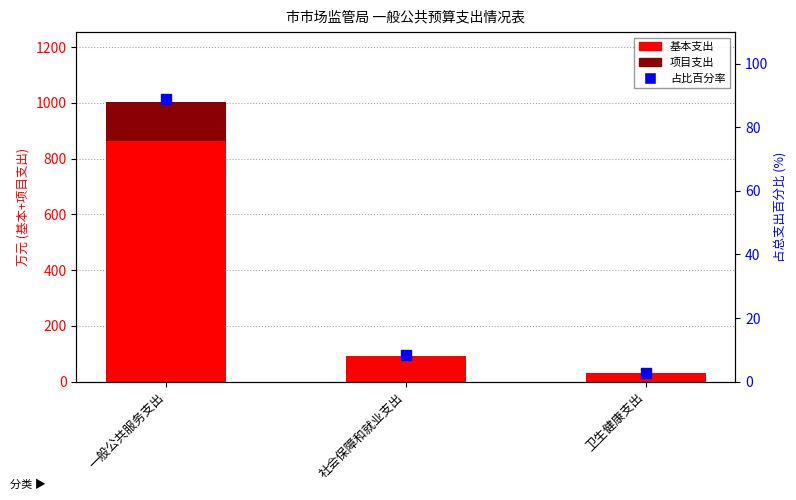

At which category is the sum across all series the highest?

一般公共服务支出